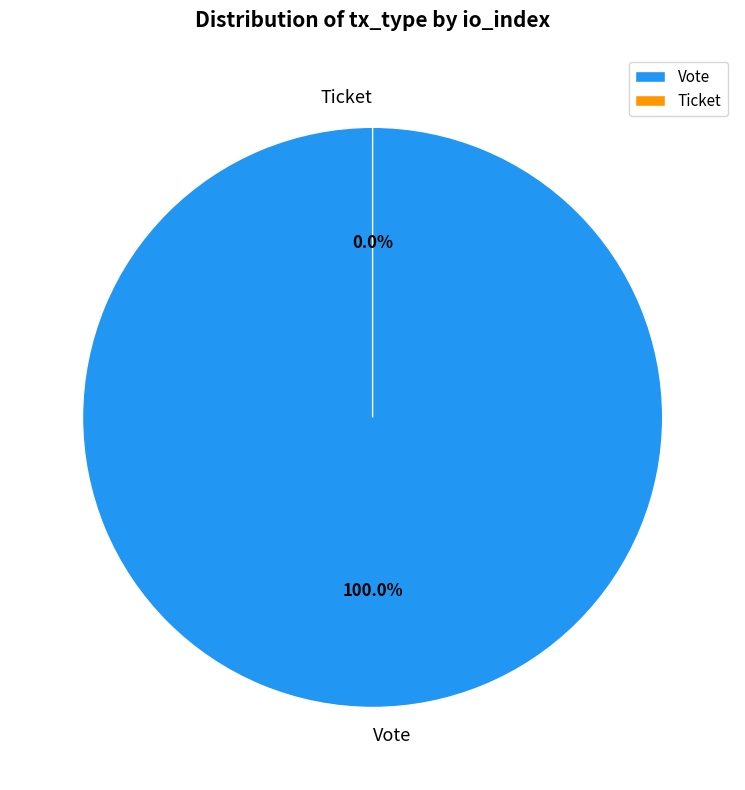

What percentage is the Vote slice, to the nearest percent?

100%